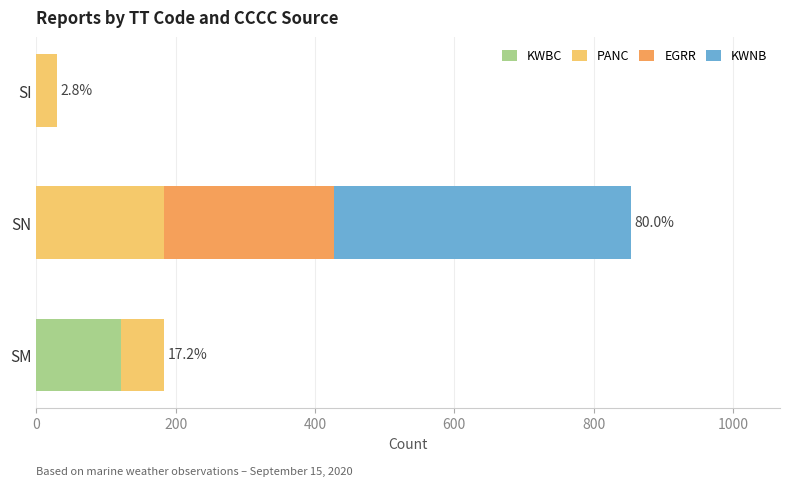

What is the total value across all series at SM?

183